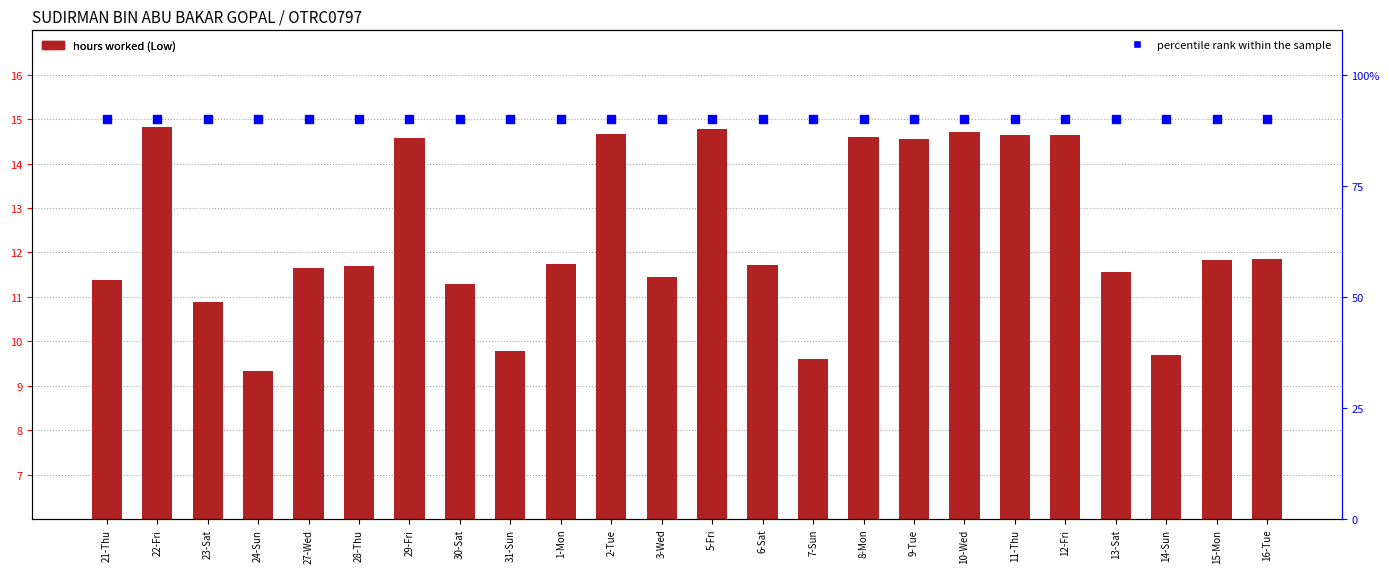

What is the total value across all series at 8-Mon?

104.6